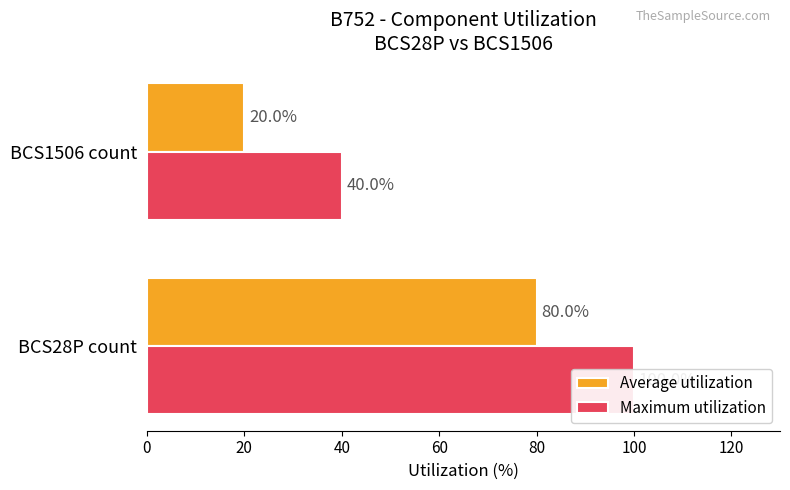

Which series has the widest spread of values?

Average utilization